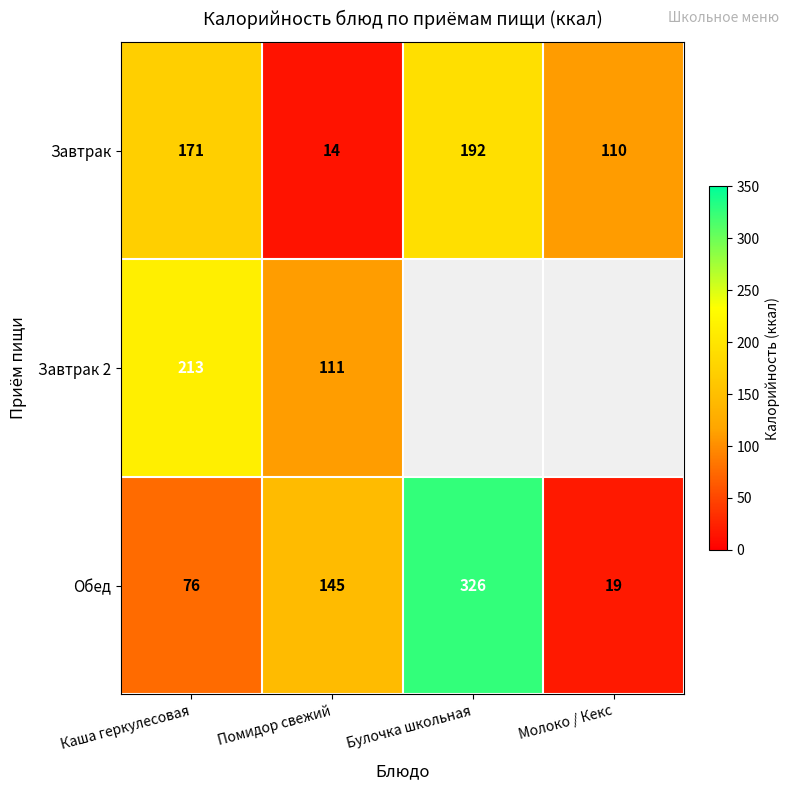

What is the highest value of the Завтрак series?

192